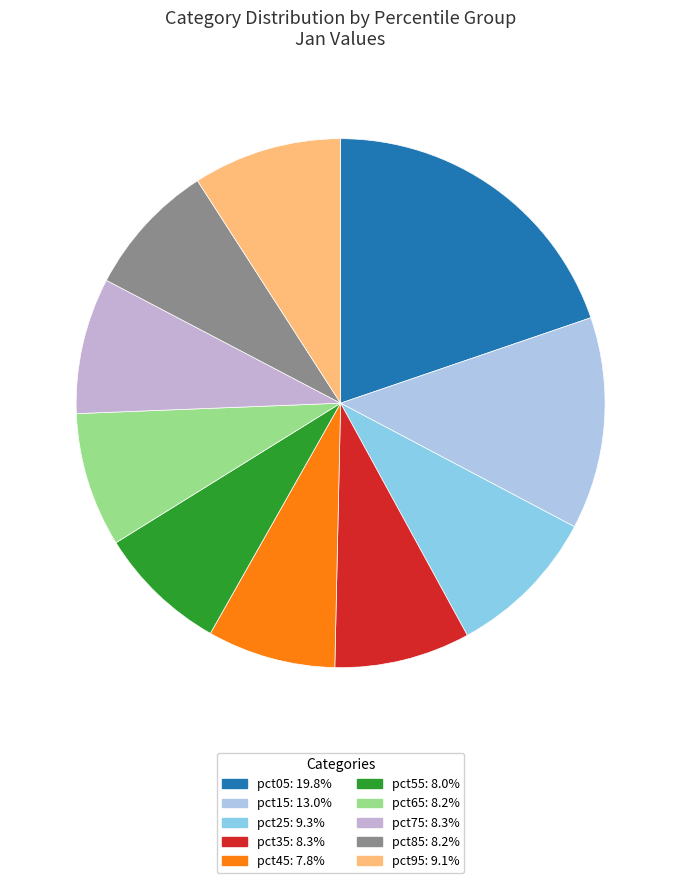

How many slices are in this pie chart?

10